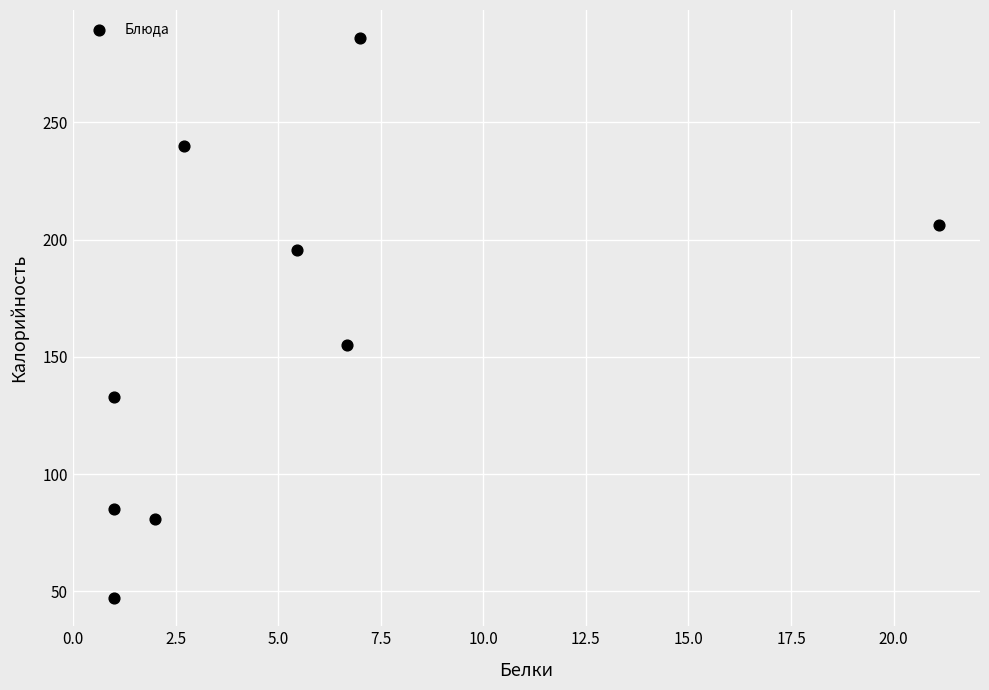

What Y value in the scatter plot is closest to 166?

155.0